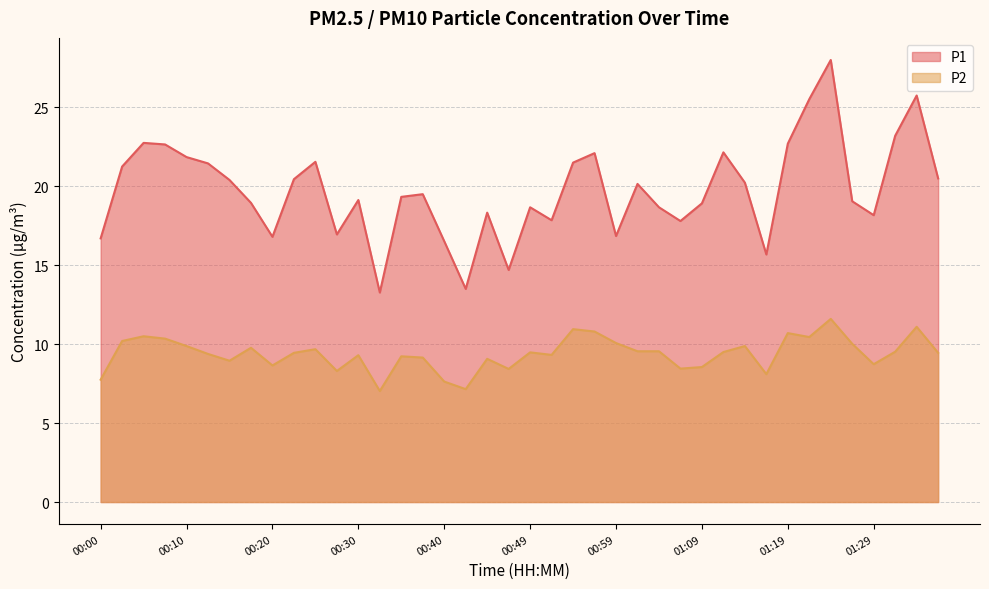

Is it true that P2 equals 9.2 at 00:35?

True